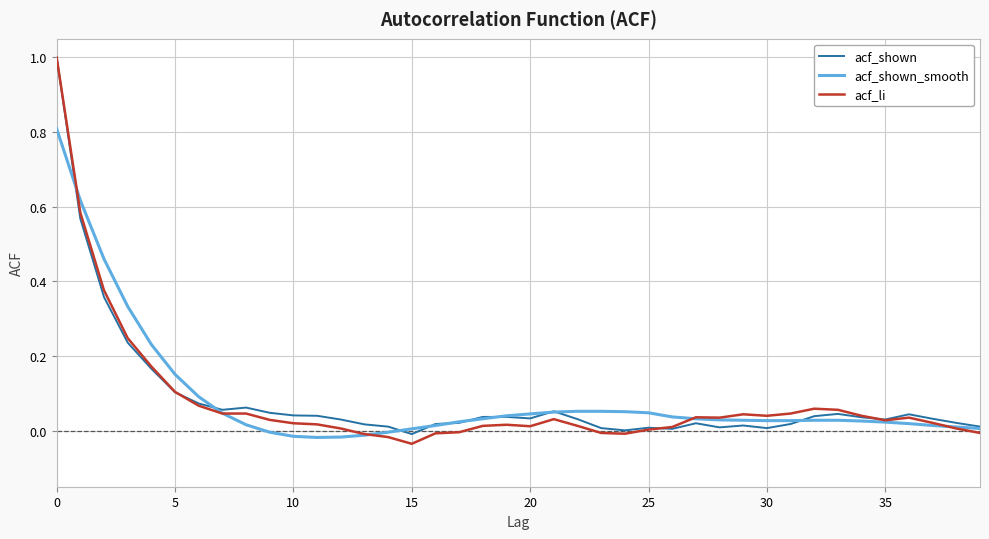

What is the maximum value shown in the chart?

1.0